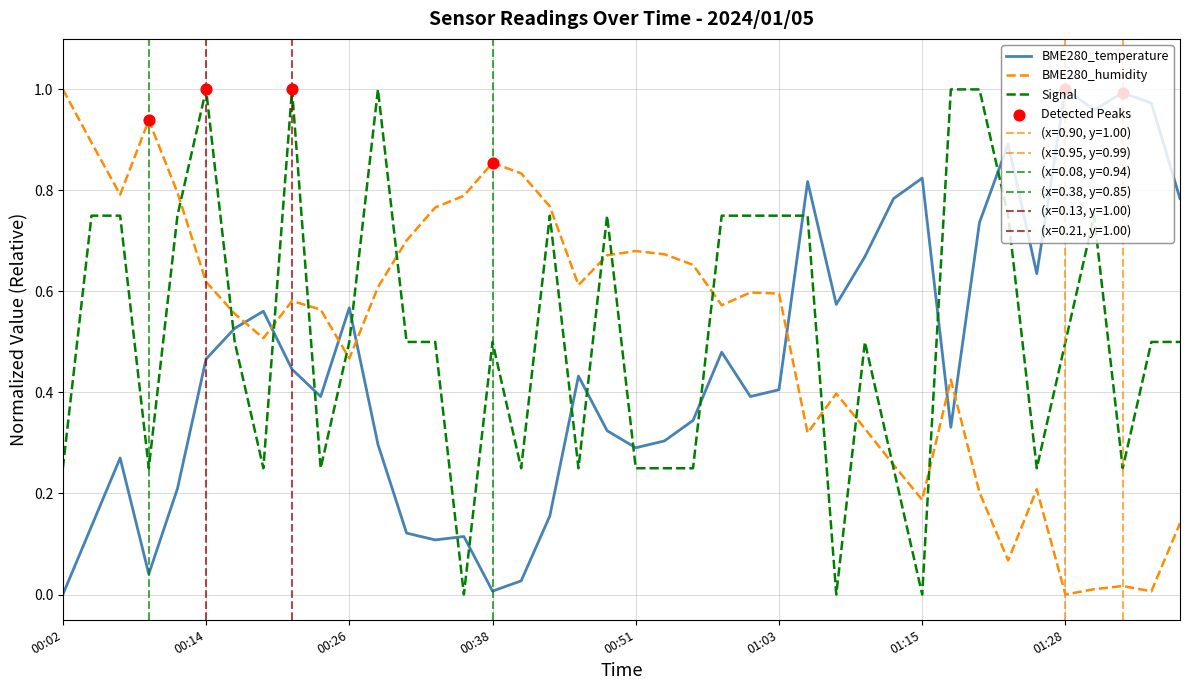

At how many categories does at least one series exceed 0?

40